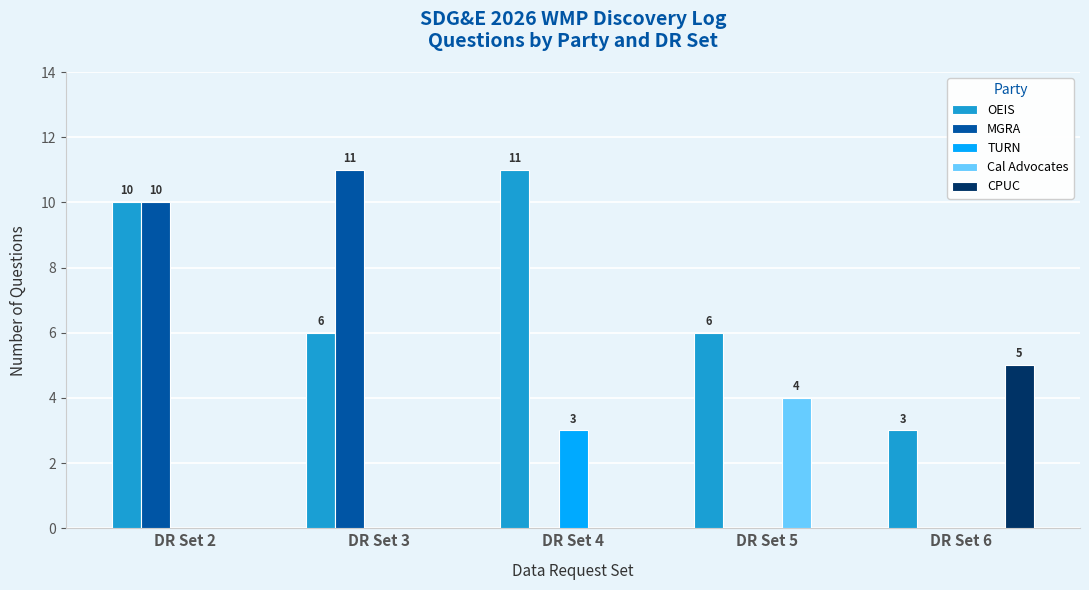

What is the maximum value for OEIS?

11